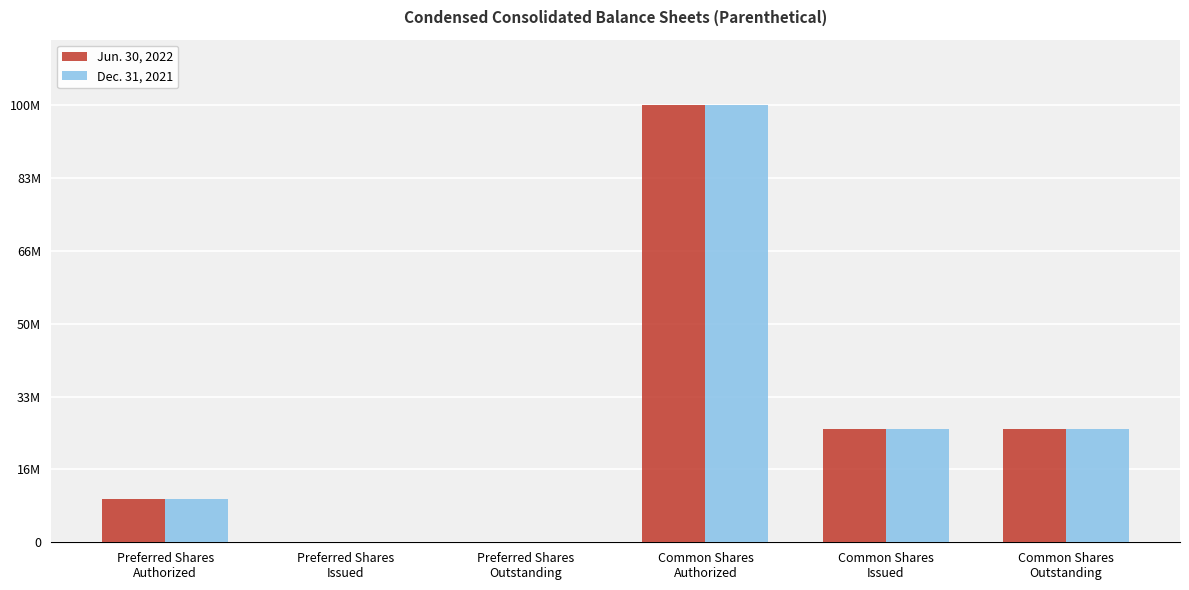

At which label is Dec. 31, 2021 closest to 50000000?

Common Shares
Issued